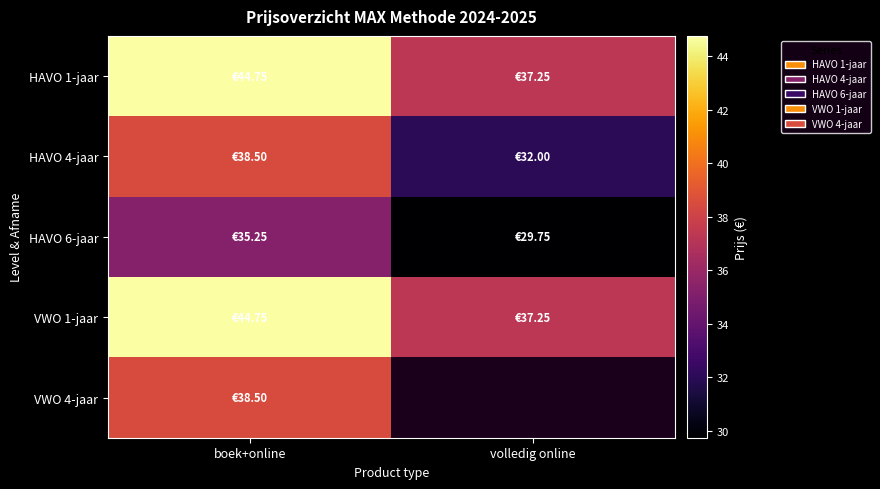

Which label corresponds to the largest value in the chart?

boek+online